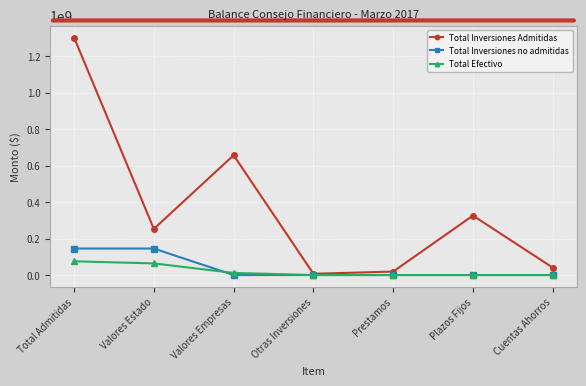

Rank the categories by Total Inversiones Admitidas value from lowest to highest.

Otras Inversiones, Prestamos, Cuentas Ahorros, Valores Estado, Plazos Fijos, Valores Empresas, Total Admitidas